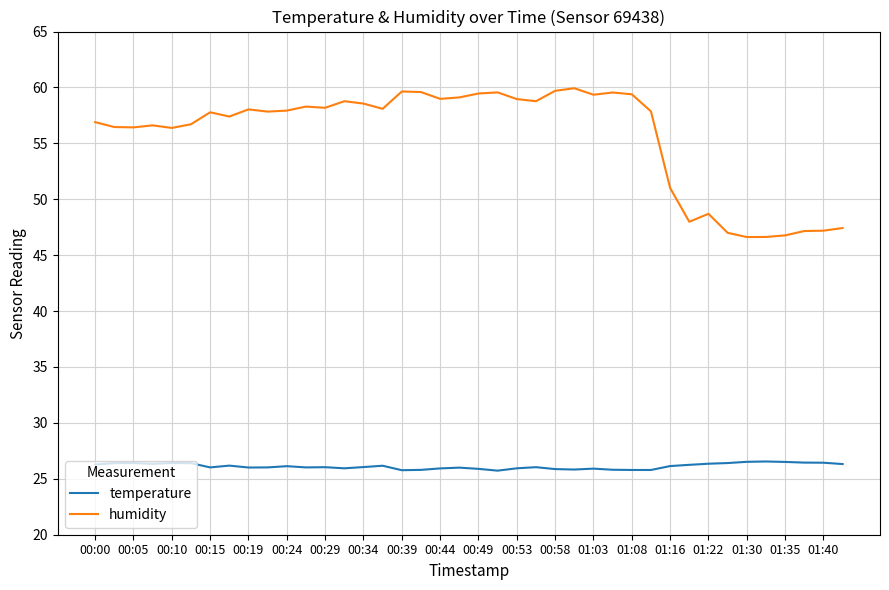

Does the chart display data point markers on the line(s)?

No